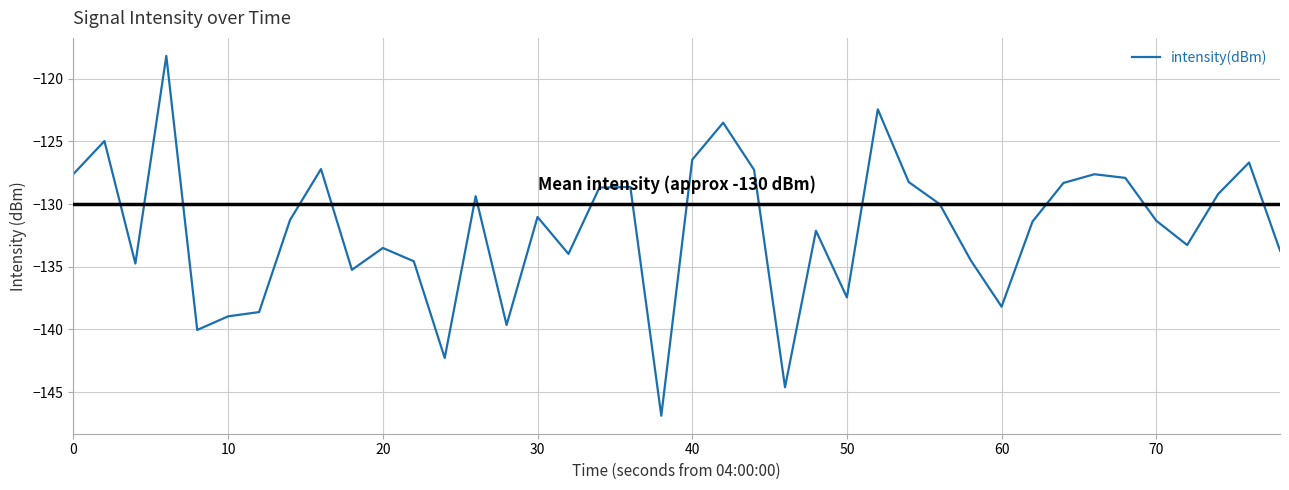

What is the maximum value shown in the chart?

-118.2